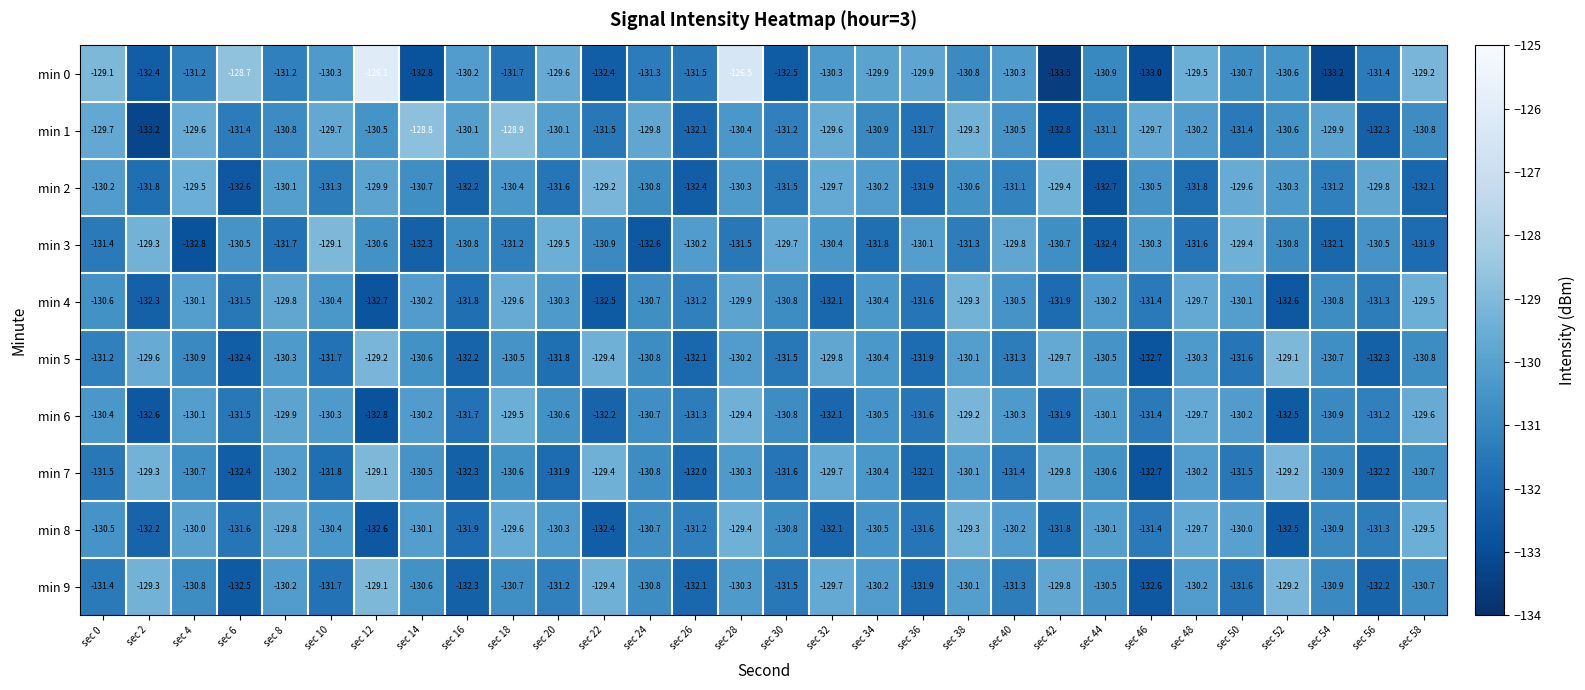

True or false: min 1 has a value of -46.5 at sec 42.

False